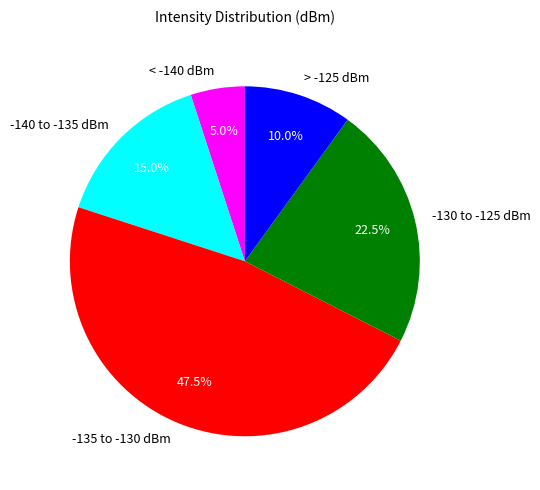

Which slice is the largest?

-135 to -130 dBm